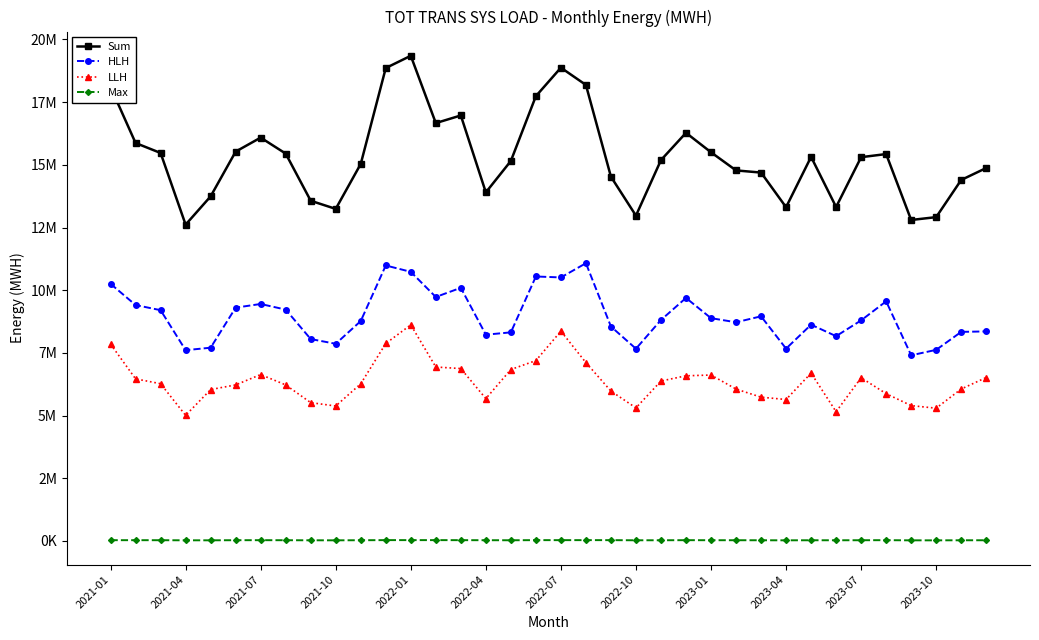

List the series in order of their peak value, lowest first.

Max, LLH, HLH, Sum